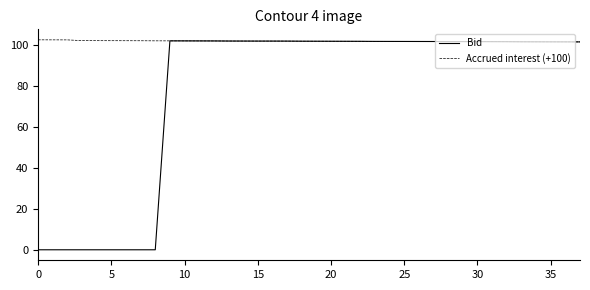

What are all the series names shown in the legend?

Bid, Accrued interest (+100)